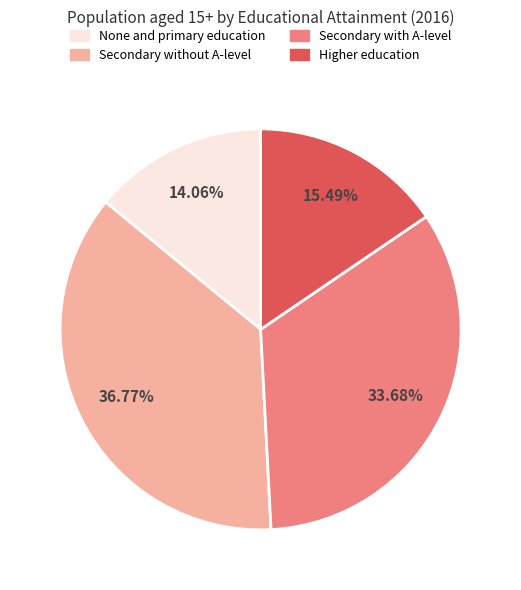

Does any single category account for the majority?

No